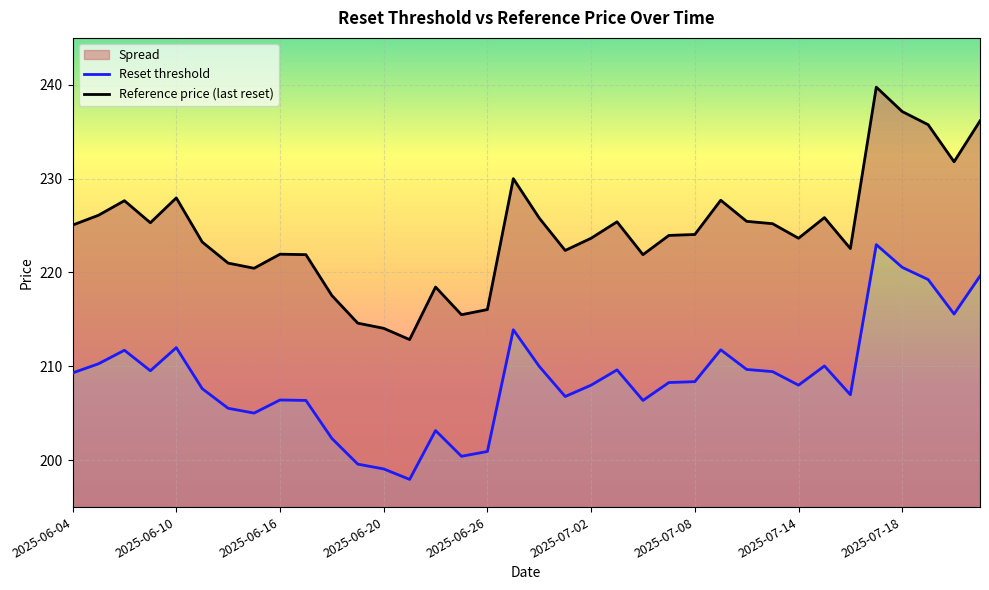

True or false: Reset threshold and Reference price cross at least once.

False